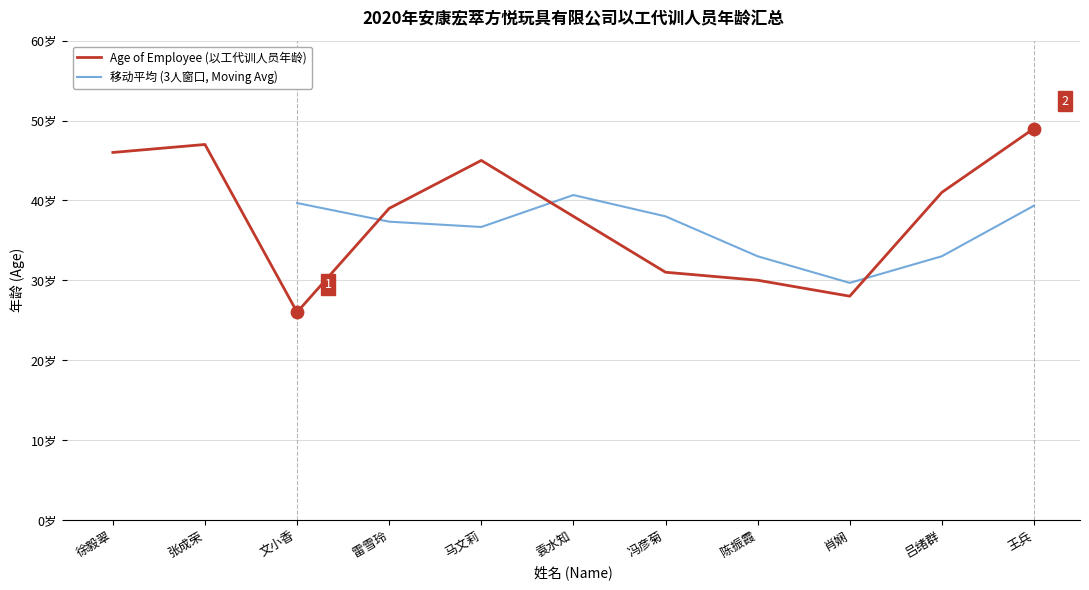

What is the ratio of the value at 陈振霞 to the value at 张成荣?

0.6